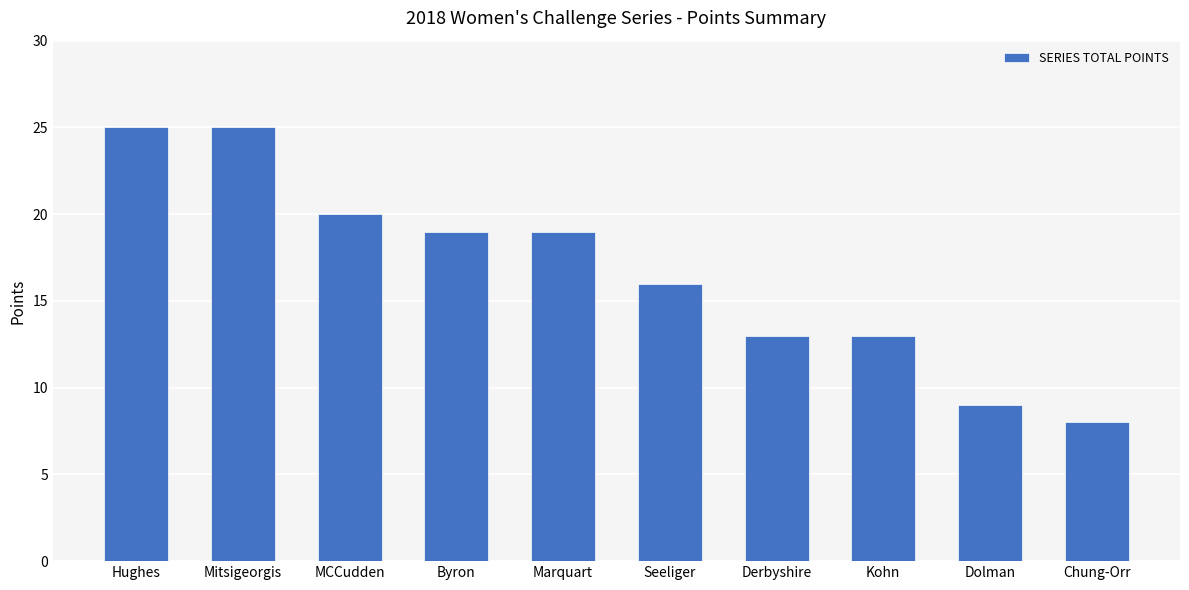

What is the difference between the values at Marquart and Derbyshire?

6